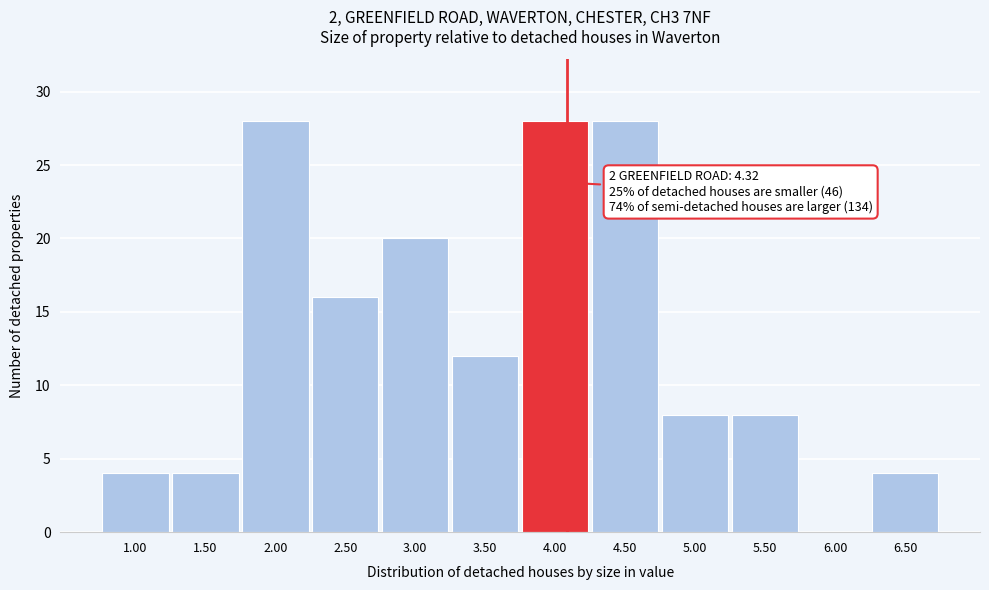

Reading right to left, what are all the values shown in this chart?

6.50=4	6.00=0	5.50=8	5.00=8	4.50=28	4.00=28	3.50=12	3.00=20	2.50=16	2.00=28	1.50=4	1.00=4